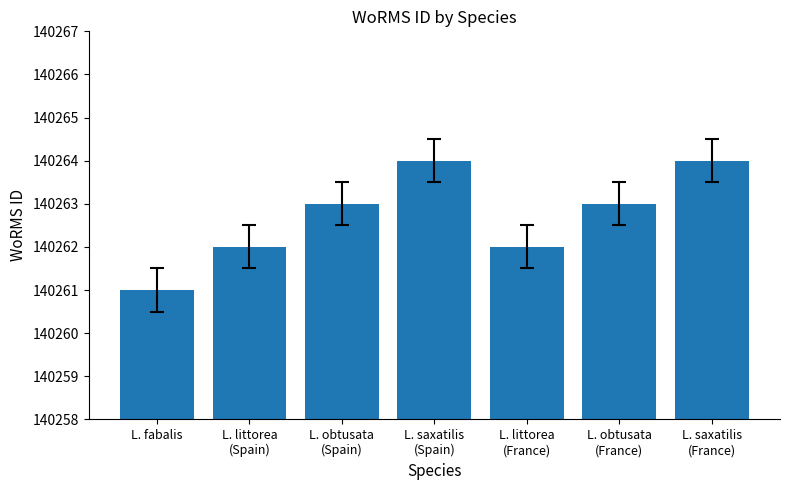

What is the value of the 2nd bar from the left?

140262